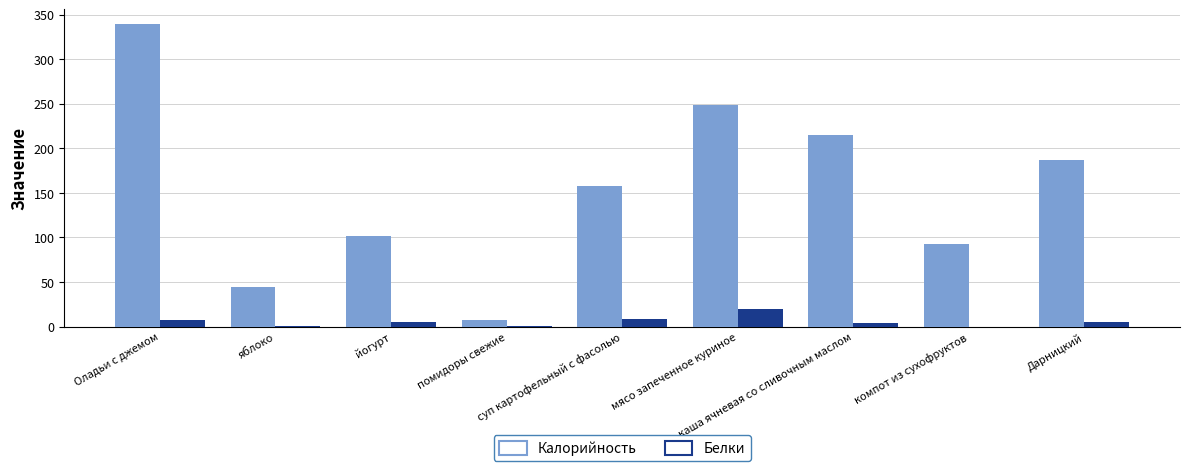

What is the sum of all Белки values?

51.6